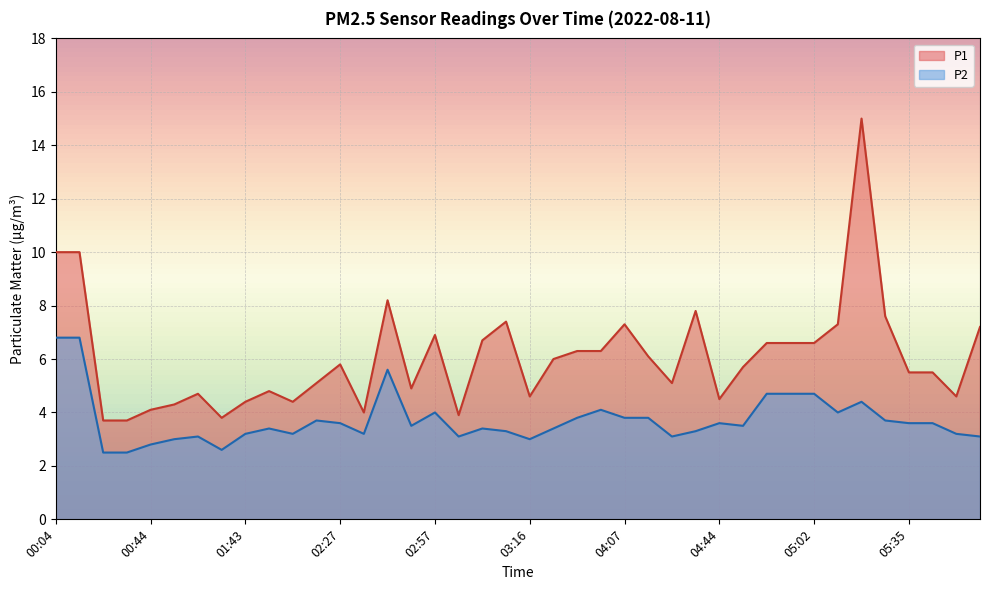

List the labels in order of P2 value, smallest first.

00:40, 00:41, 01:14, 00:44, 01:03, 03:16, 01:07, 03:01, 04:32, 05:46, 01:43, 01:57, 02:42, 05:43, 03:09, 04:42, 01:49, 03:09, 03:23, 02:50, 04:51, 02:27, 04:44, 05:35, 05:37, 02:24, 05:26, 03:55, 04:07, 04:11, 02:57, 05:11, 04:03, 05:19, 05:00, 05:01, 05:02, 02:45, 00:04, 00:05